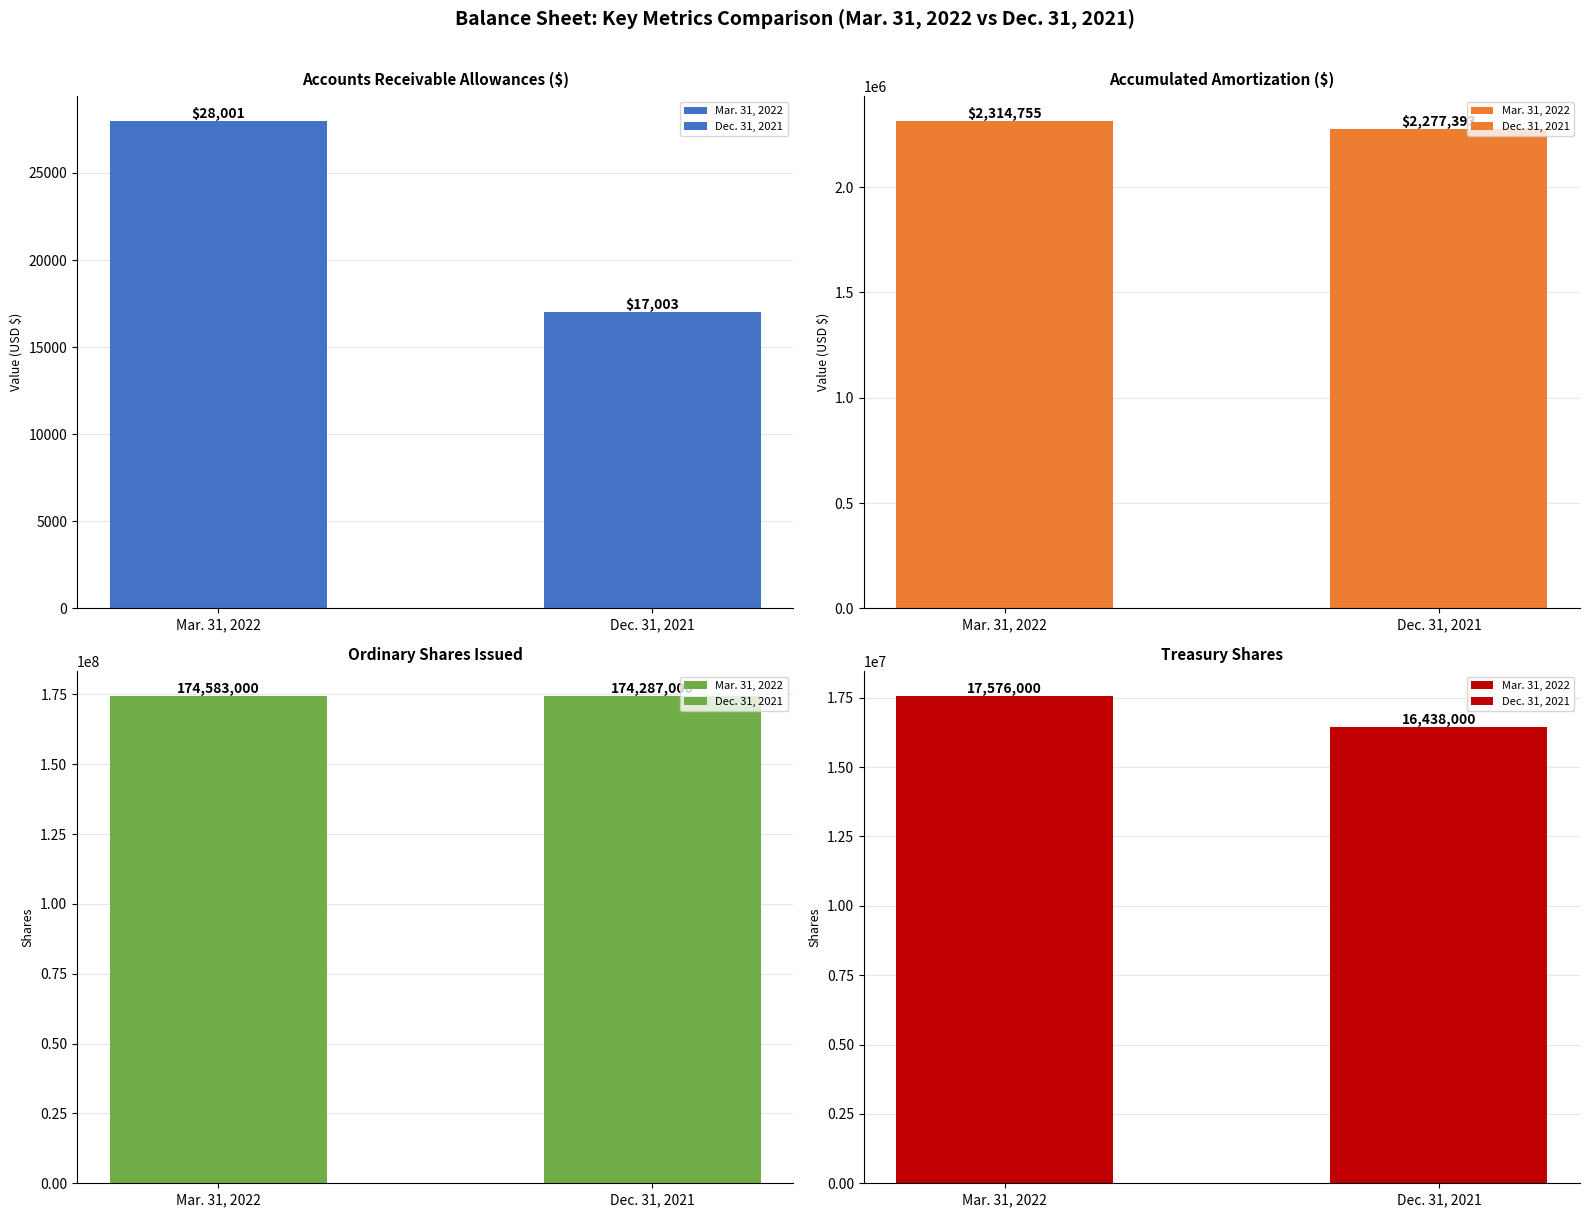

Which category has the lowest value in the Dec. 31, 2021 series?

Accounts receivable allowances